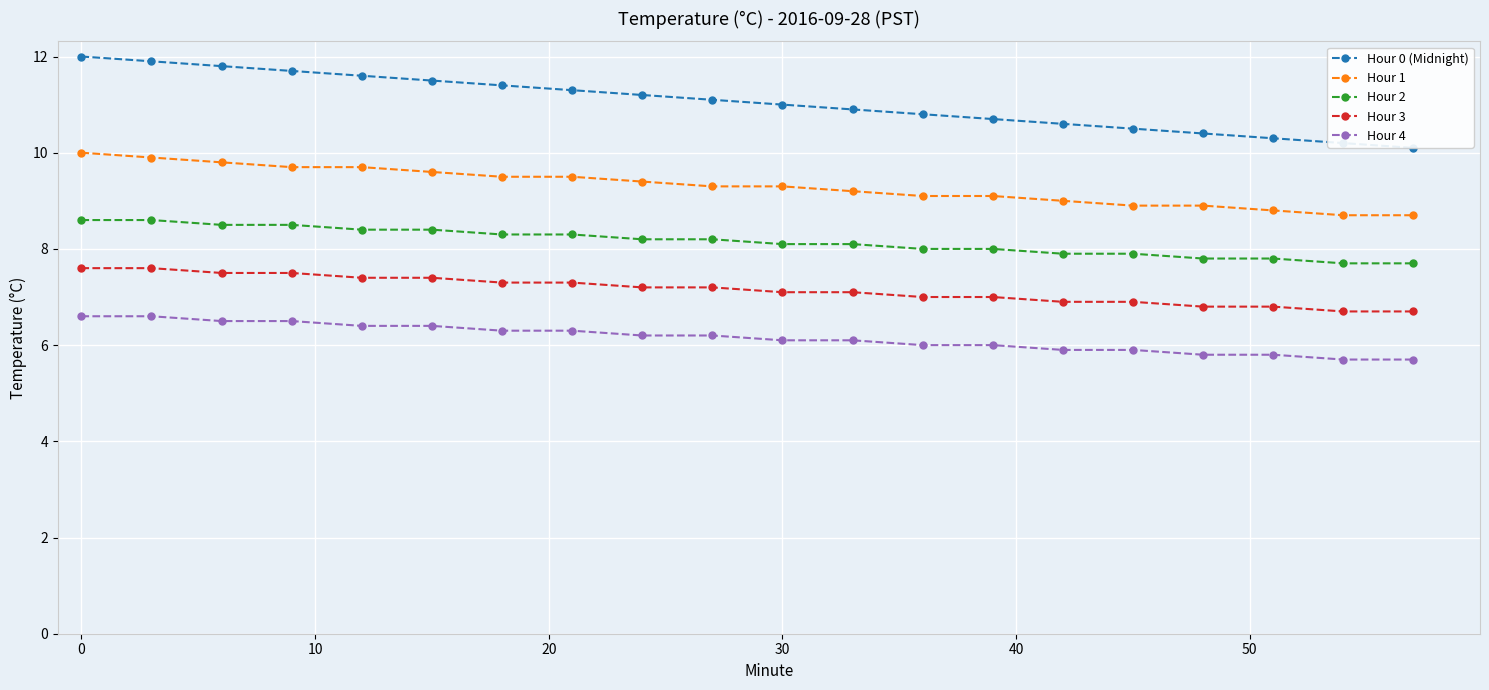

Which series has the widest spread of values?

Hour 0 (Midnight)